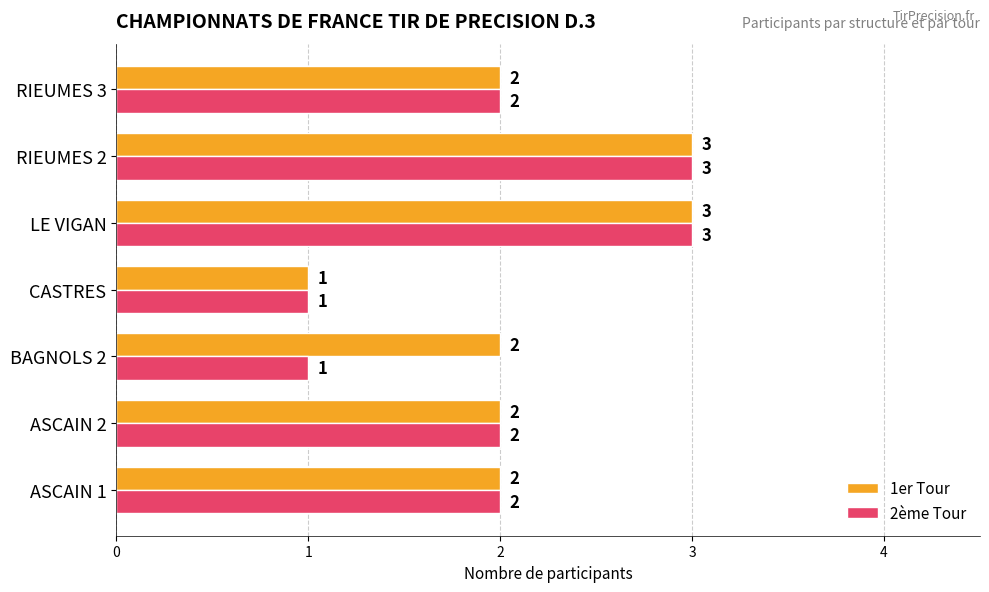

How many data points in 1er Tour are less than 2?

1